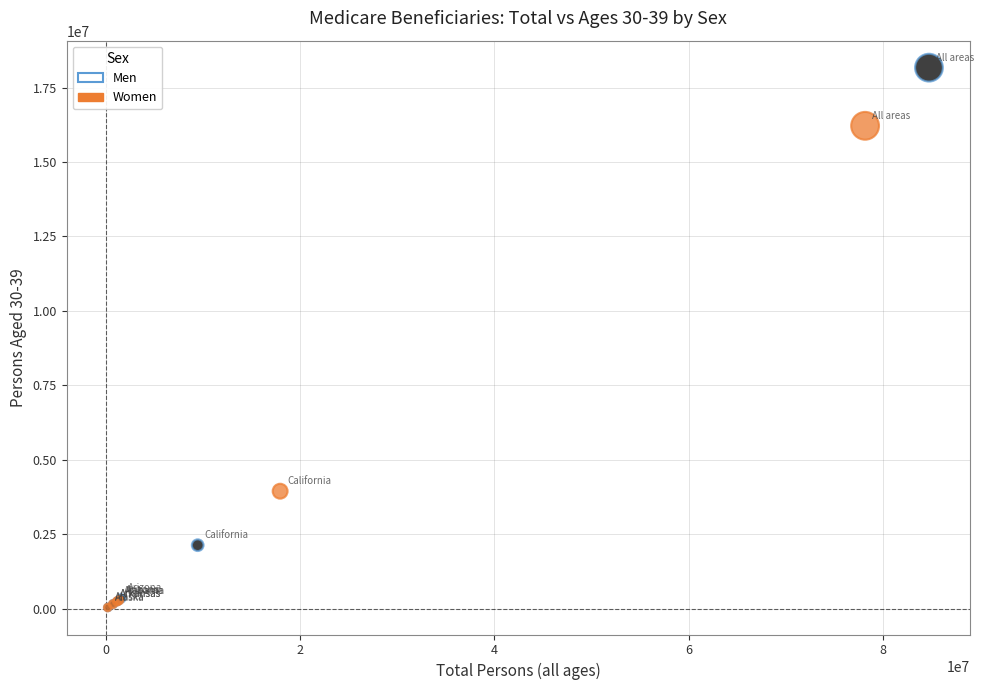

What are all the series names shown in the legend?

Men, Women